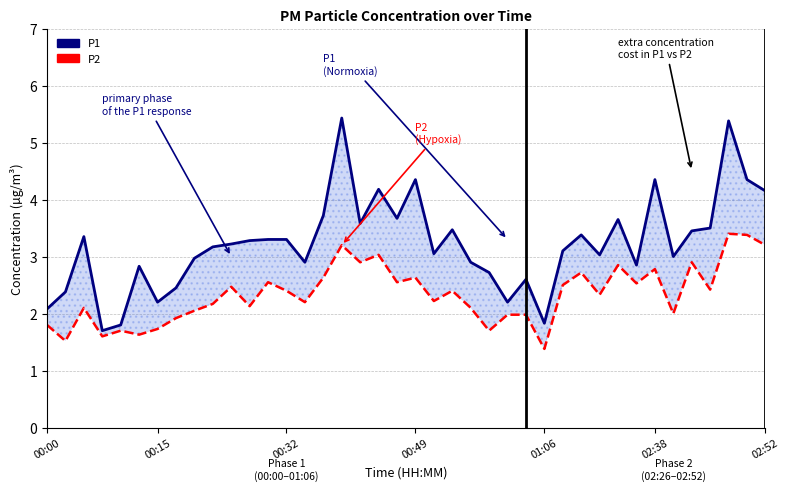

Does the chart have visible grid lines?

Yes